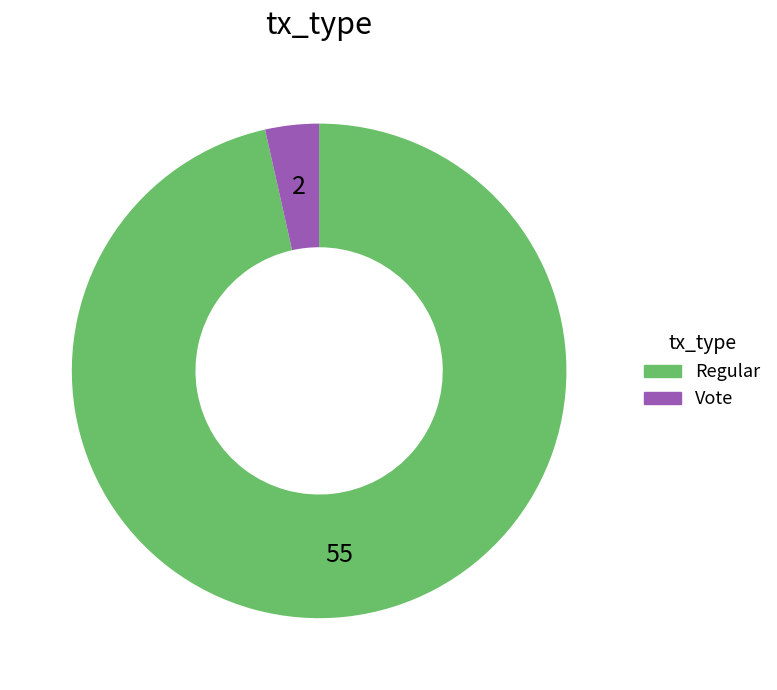

Rank the categories by value from highest to lowest.

Regular, Vote